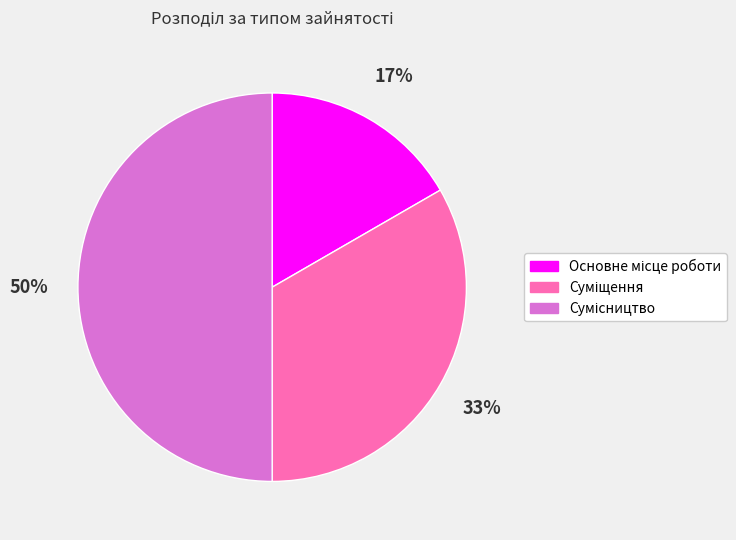

To the nearest percent, what is the average slice percentage?

33%